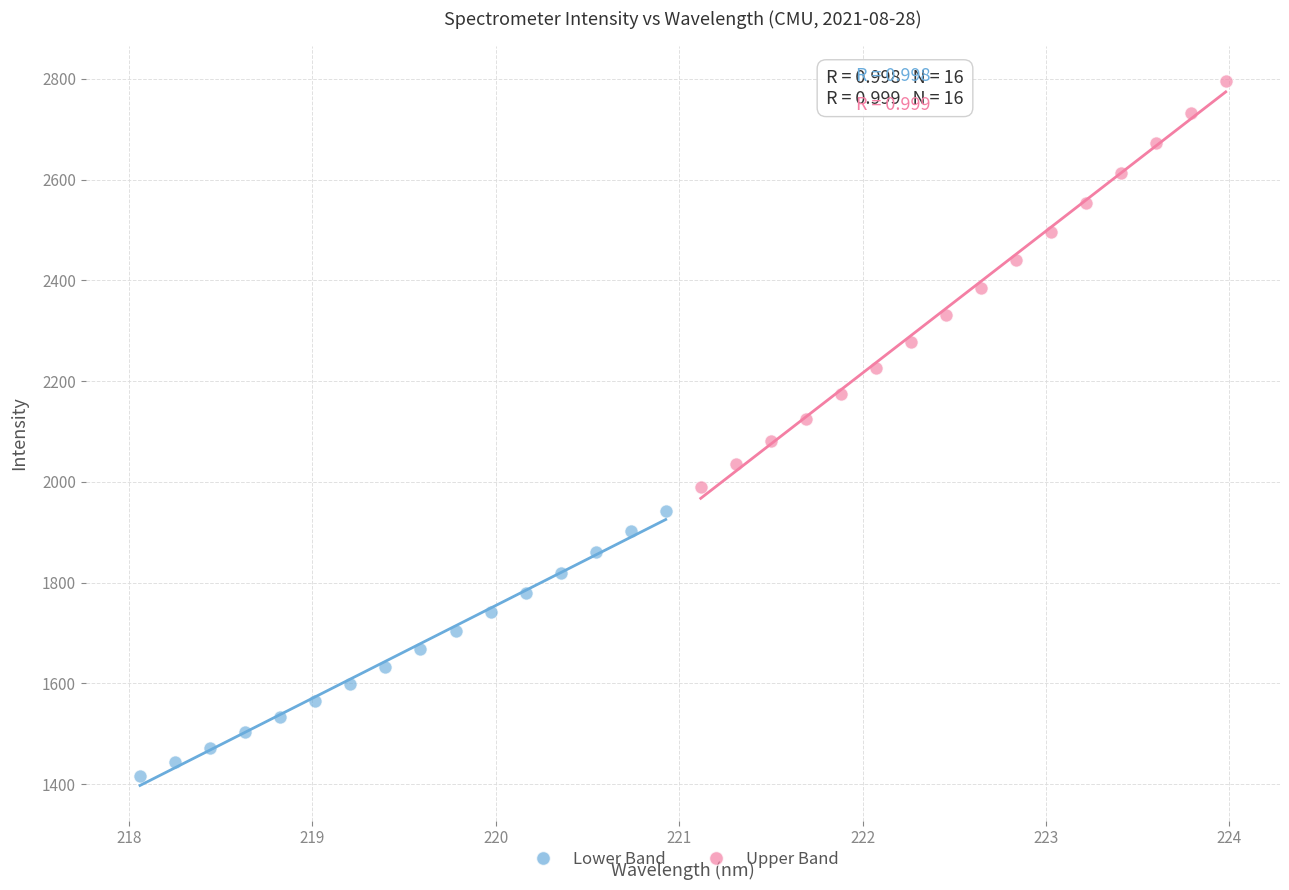

Which series has the largest Y range (max minus min)?

Upper Band